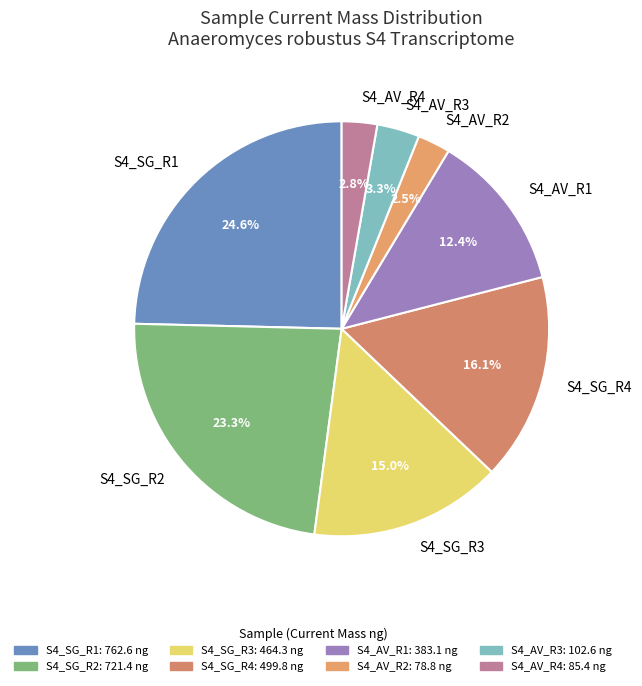

To the nearest percent, what portion does S4_AV_R3 represent?

3%